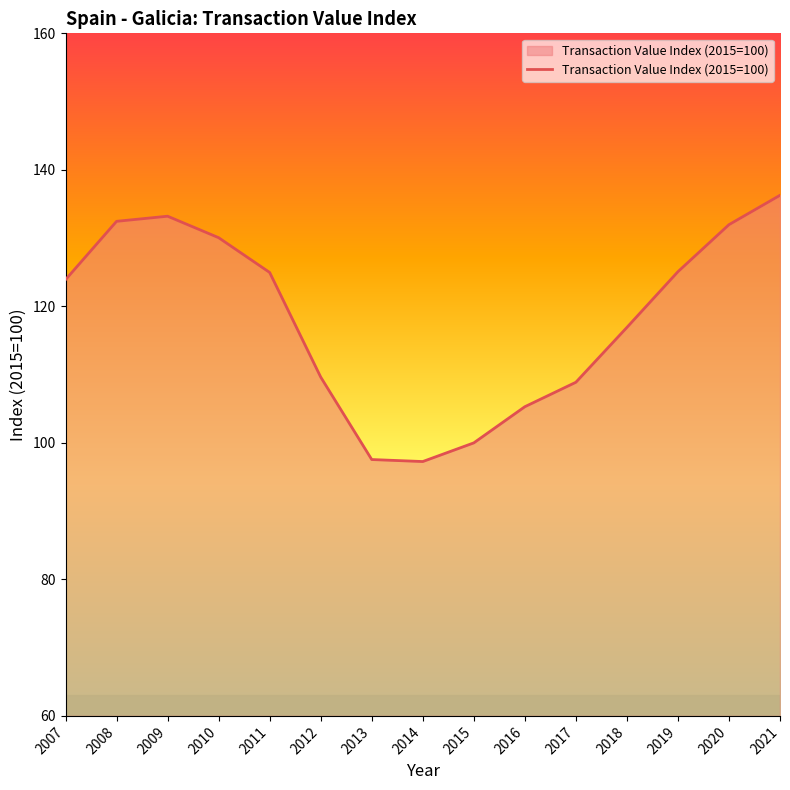

Which has a higher value, 2015 or 2016?

2016